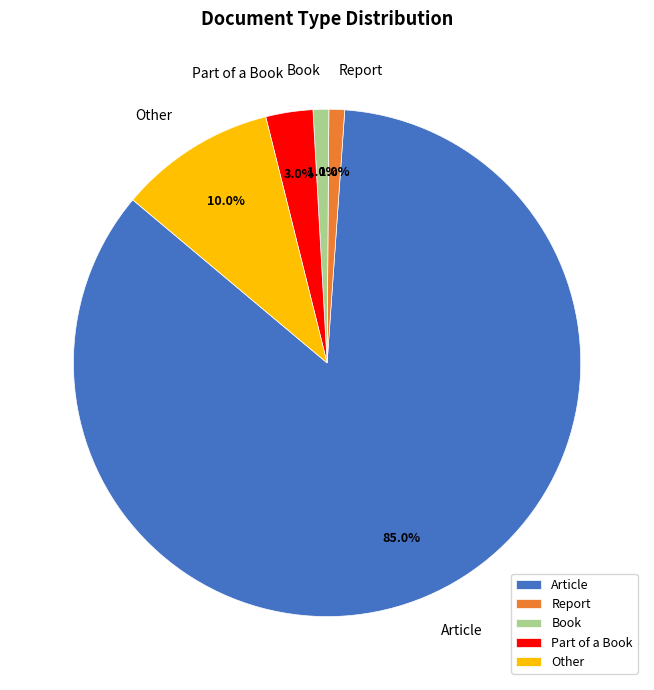

Does Report represent more than half of the total?

No